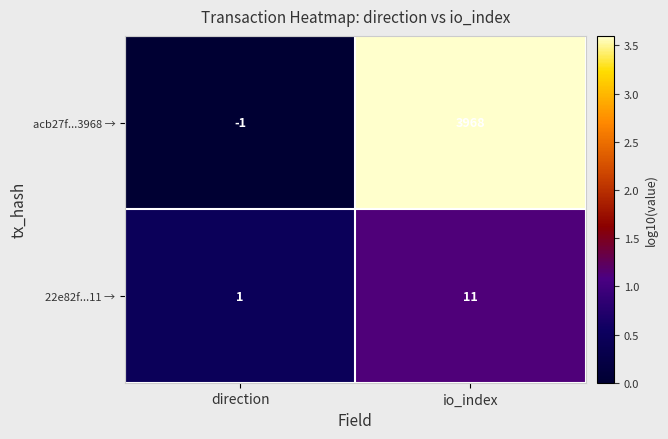

Rank the series at direction from lowest to highest value.

acb27f...3968 →, 22e82f...11 →